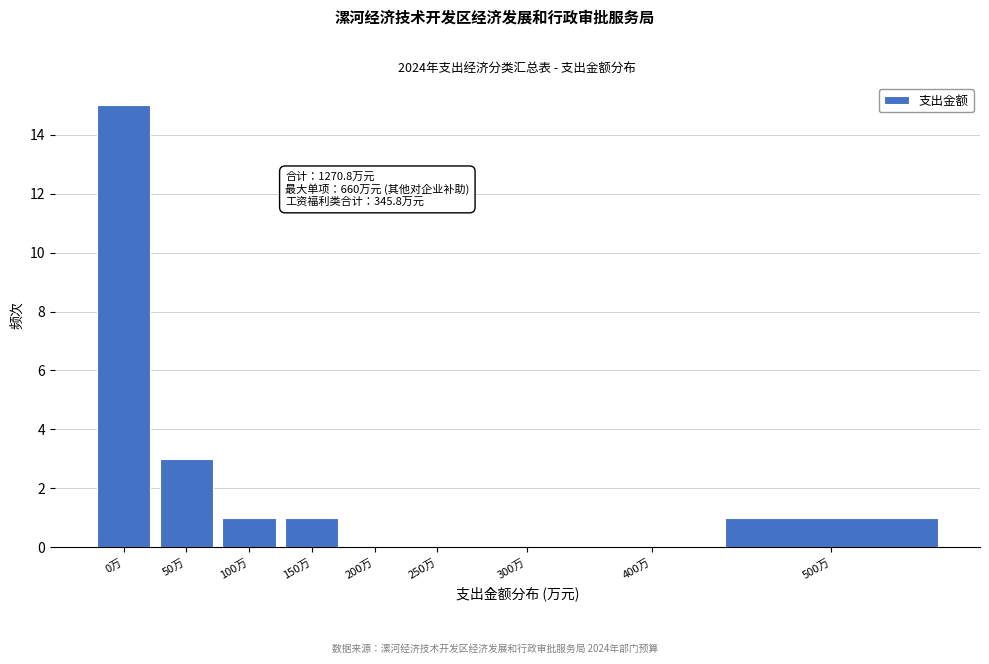

Reading left to right, what are all the values shown in this chart?

0万=15	50万=3	100万=1	150万=1	200万=0	250万=0	300万=0	400万=0	500万=1